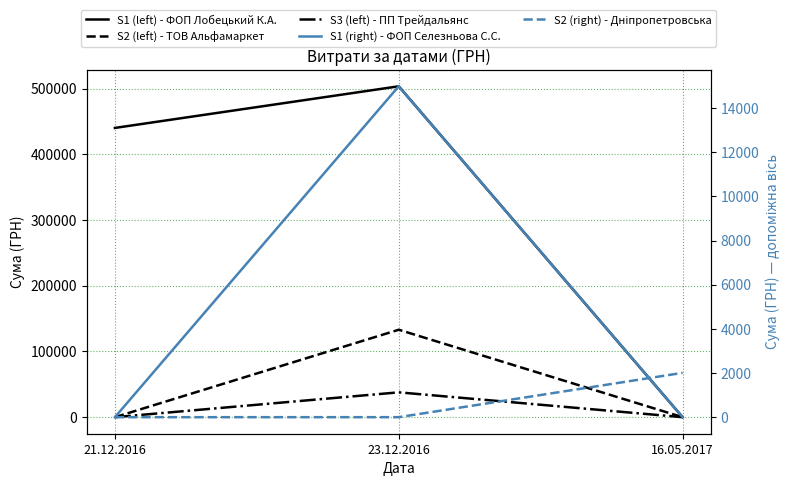

What is the highest value of the S1 (right) - ФОП Селезньова С.С. series?

14984.0